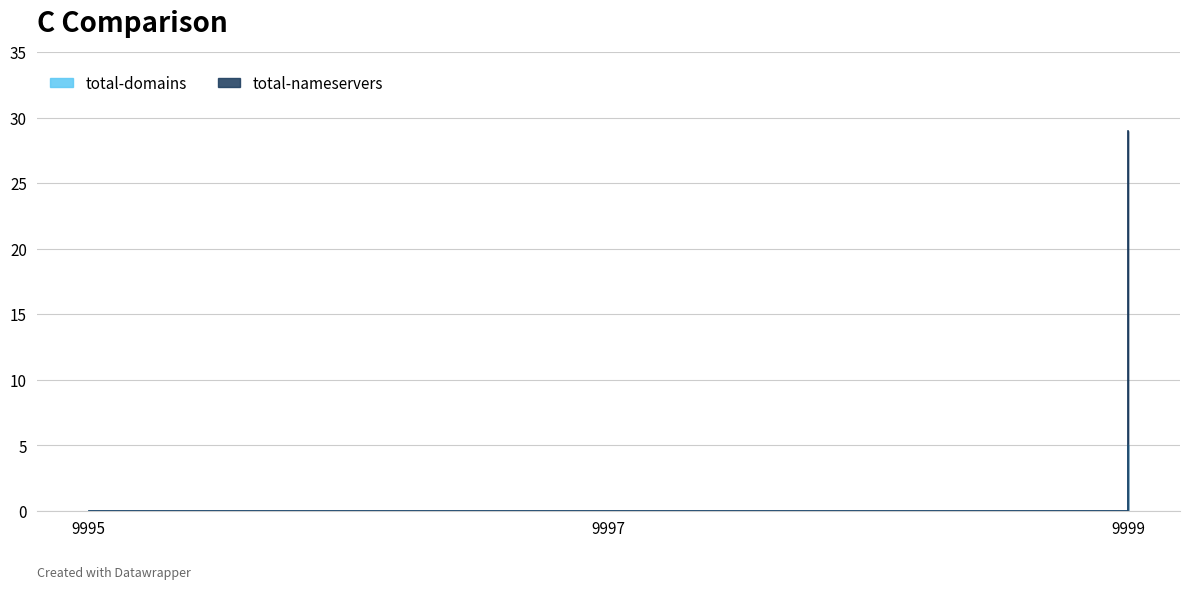

List the series in order of their peak value, highest first.

total-nameservers, total-domains